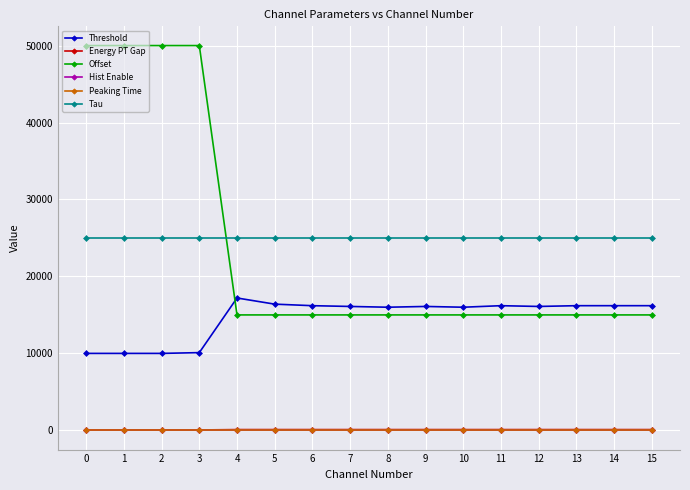

What are all the series names shown in the legend?

Threshold, Energy PT Gap, Offset, Hist Enable, Peaking Time, Tau